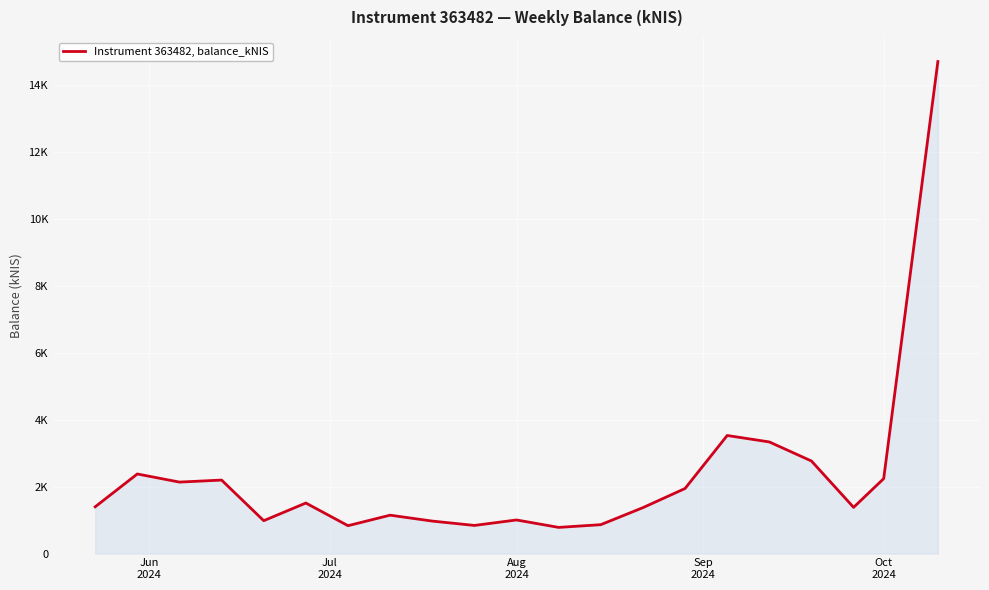

What is the value of the 14th point from the left?

1372.0